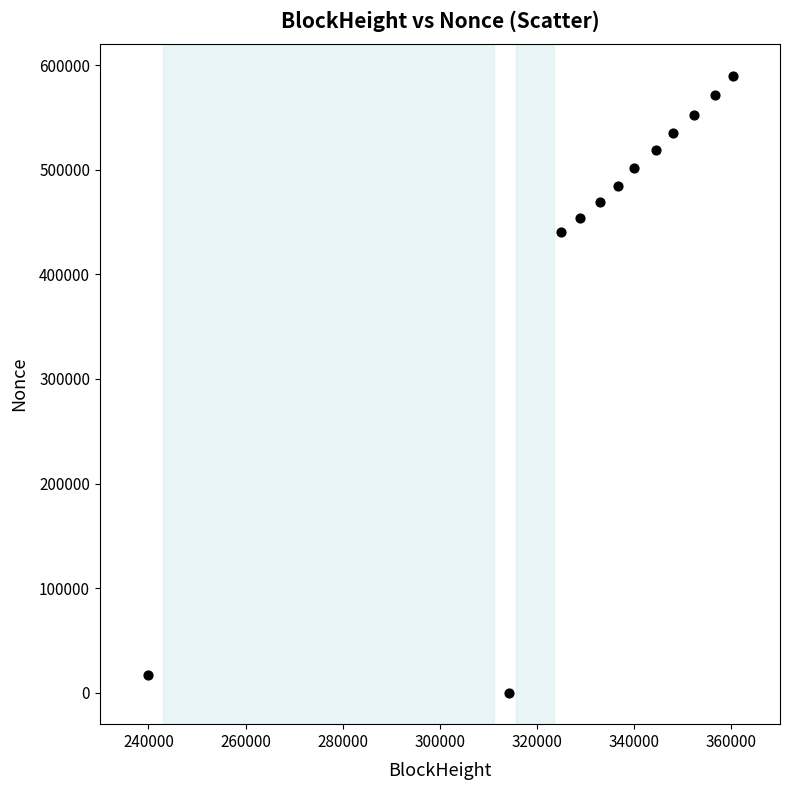

What is the average Y value?

427647